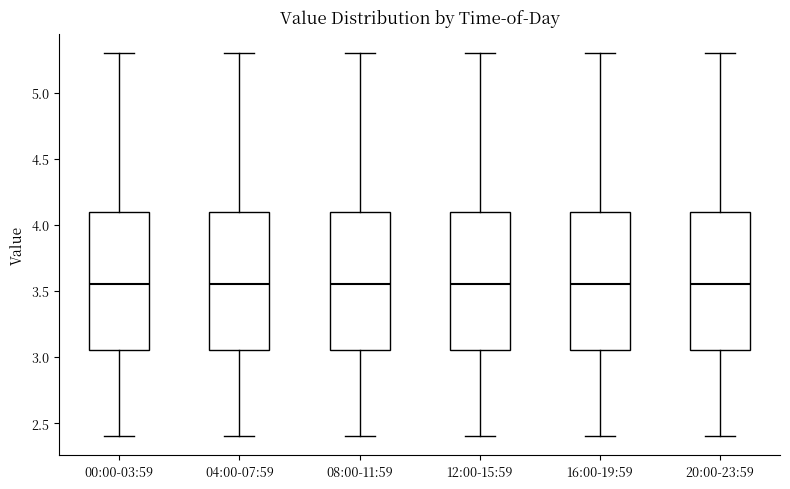

Reading left to right, read every box against the y-axis: the position of its median line, the range the box covers, and the ends of its whiskers. The values are not printed on the chart, so give them approximately, as read against the axis.

00:00-03:59: median 3.55, box 3.05 to 4.10, whiskers 2.40 to 5.30
04:00-07:59: median 3.55, box 3.05 to 4.10, whiskers 2.40 to 5.30
08:00-11:59: median 3.55, box 3.05 to 4.10, whiskers 2.40 to 5.30
12:00-15:59: median 3.55, box 3.05 to 4.10, whiskers 2.40 to 5.30
16:00-19:59: median 3.55, box 3.05 to 4.10, whiskers 2.40 to 5.30
20:00-23:59: median 3.55, box 3.05 to 4.10, whiskers 2.40 to 5.30